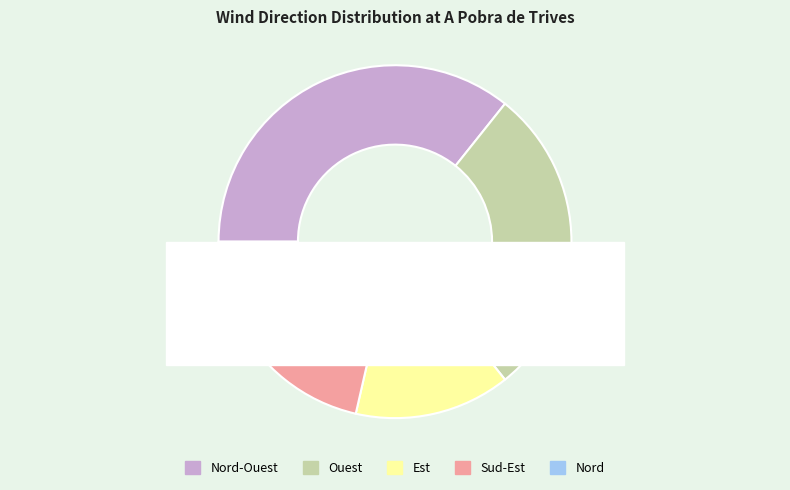

To the nearest percent, what is the difference between the Est and Ouest slice percentages?

14%